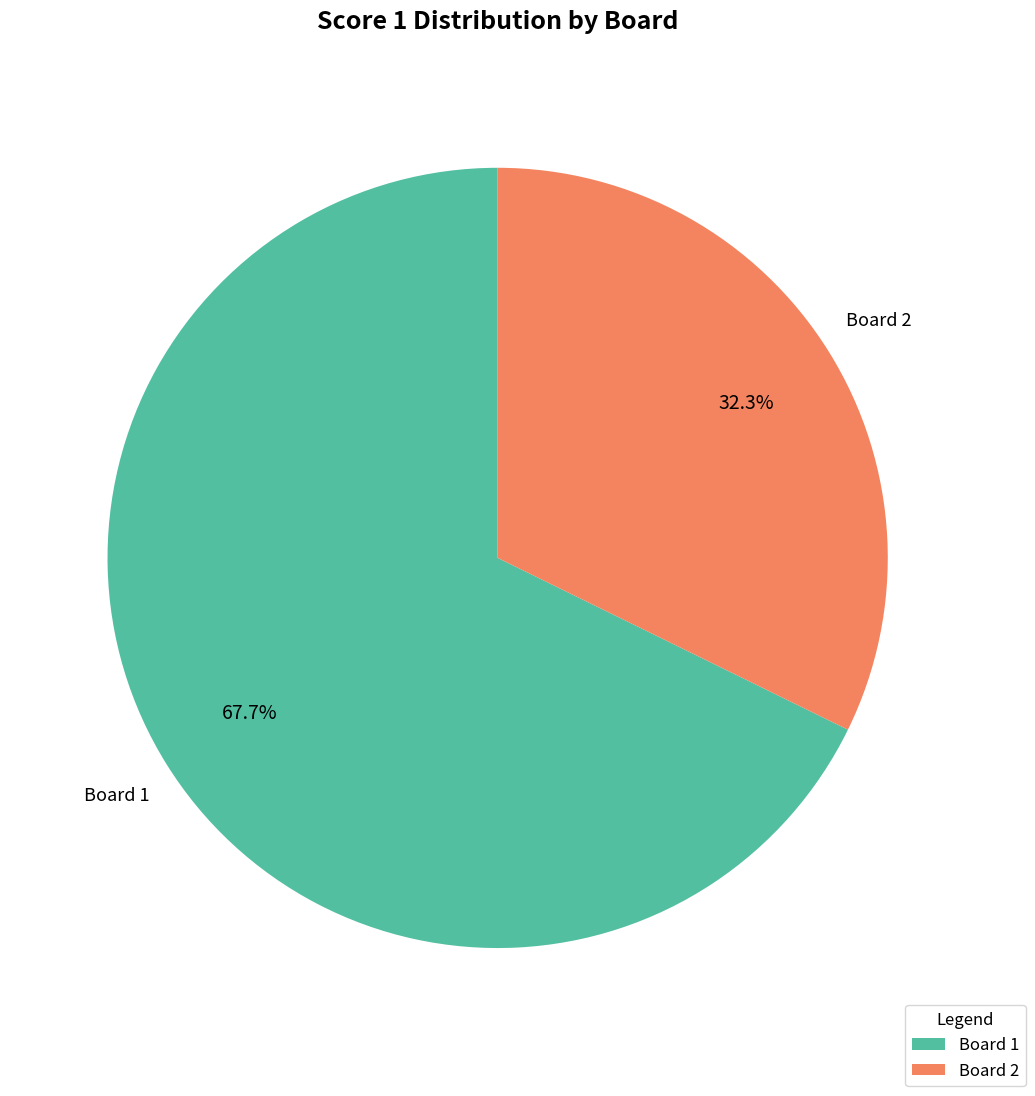

What is the ratio of the value at Board 1 to the value at Board 2?

2.1